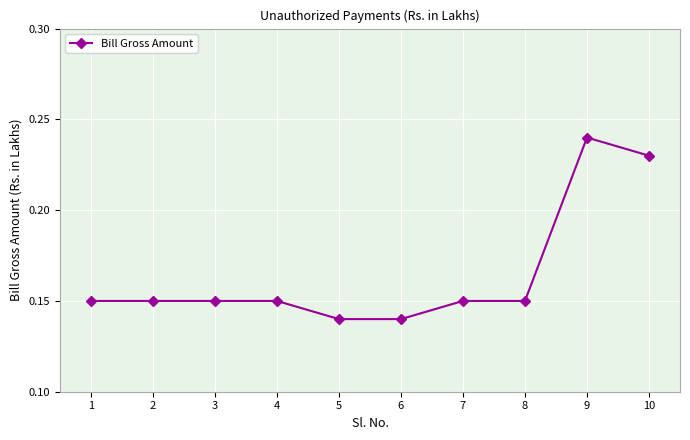

True or false: the data shows 0.3 at 4.

False